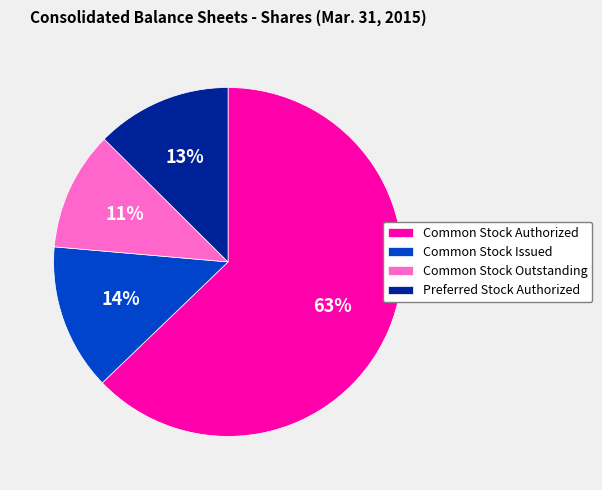

Do Common Stock Issued and Common Stock Outstanding together represent more than half of the pie?

No